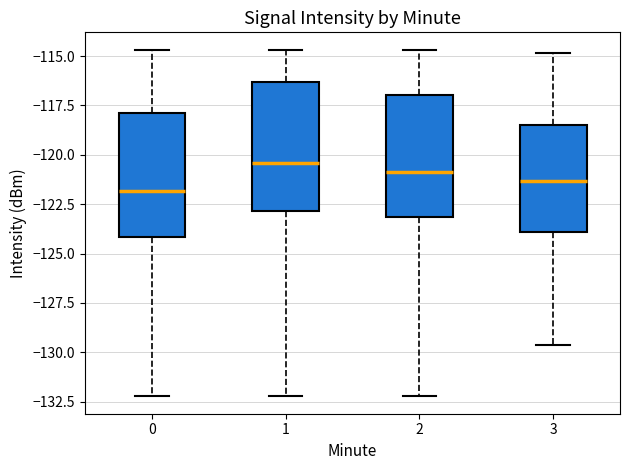

Reading left to right, read every box against the y-axis: the position of its median line, the range the box covers, and the ends of its whiskers. The values are not printed on the chart, so give them approximately, as read against the axis.

0: median -122.0, box -124.0 to -118.0, whiskers -132.0 to -114.5
1: median -120.5, box -123.0 to -116.5, whiskers -132.0 to -114.5
2: median -121.0, box -123.0 to -117.0, whiskers -132.0 to -114.5
3: median -121.5, box -124.0 to -118.5, whiskers -129.5 to -115.0